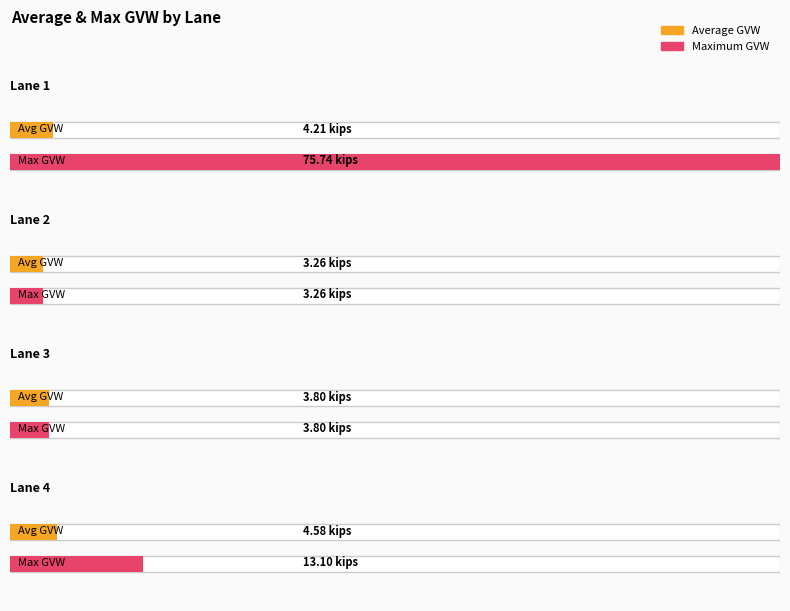

Does the chart contain any negative values?

No